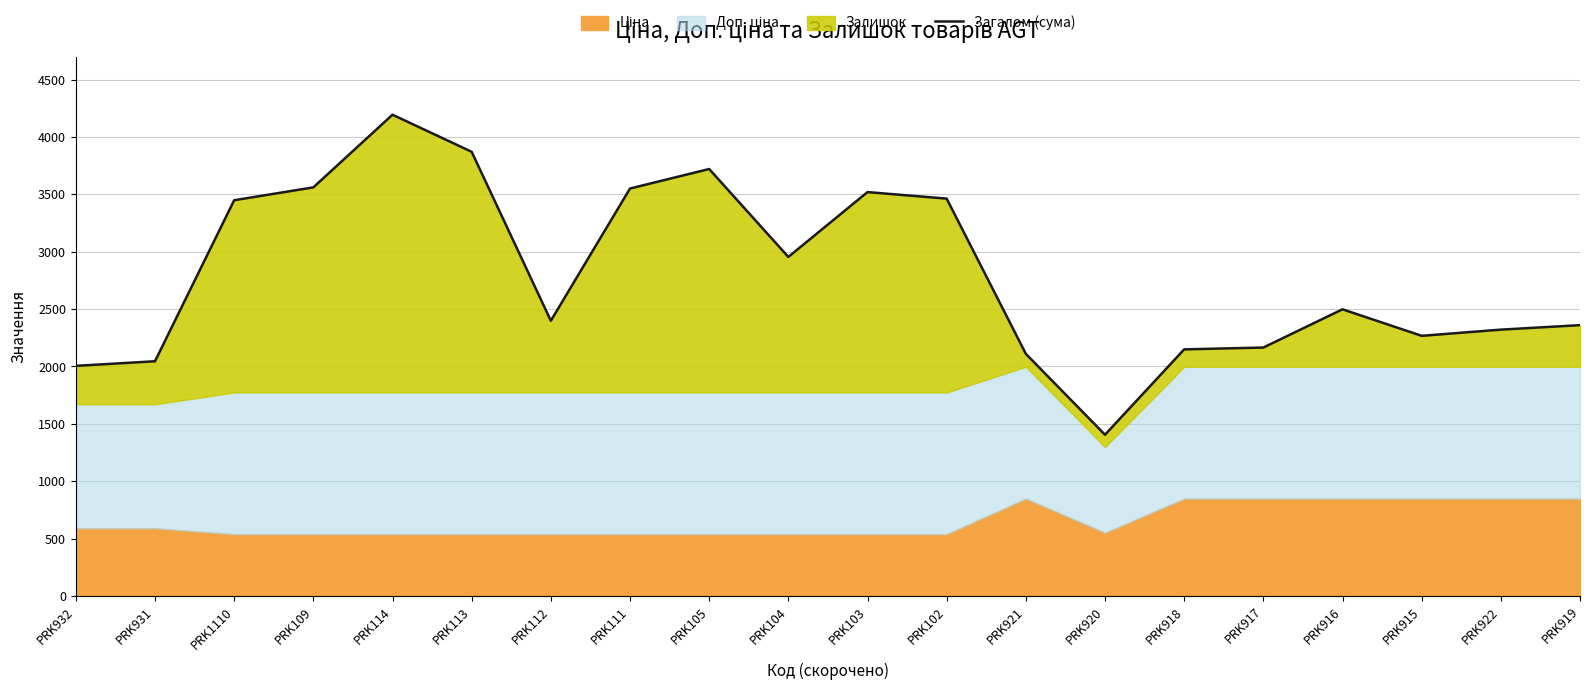

What value does the data have at PRK109?

3560.4